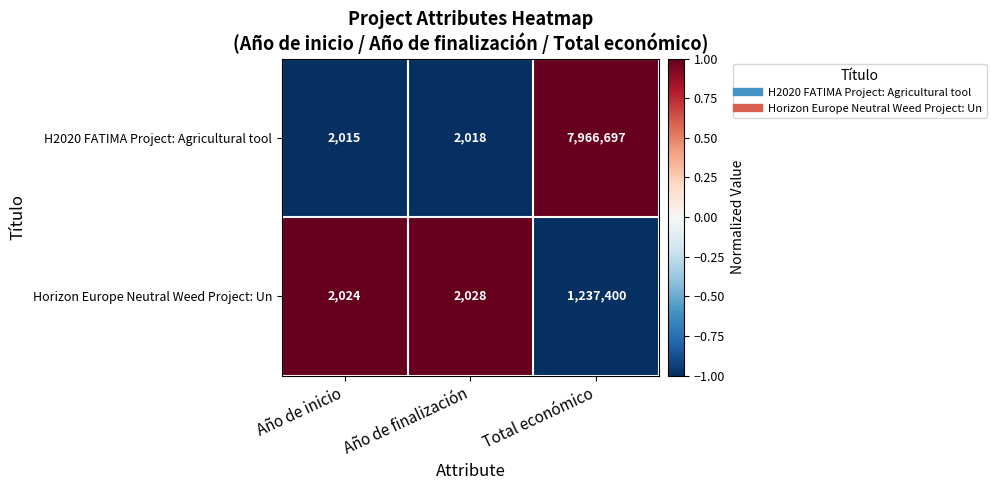

Rank the categories by Horizon Europe Neutral Weed Project: Un value from highest to lowest.

Total económico, Año de finalización, Año de inicio